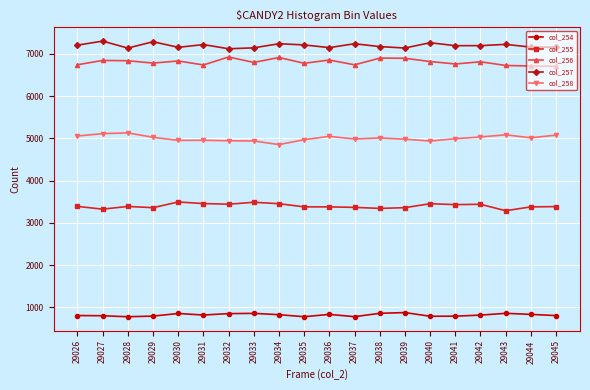

What is the sum of the col_255 values at 29026 and 29028?

6783